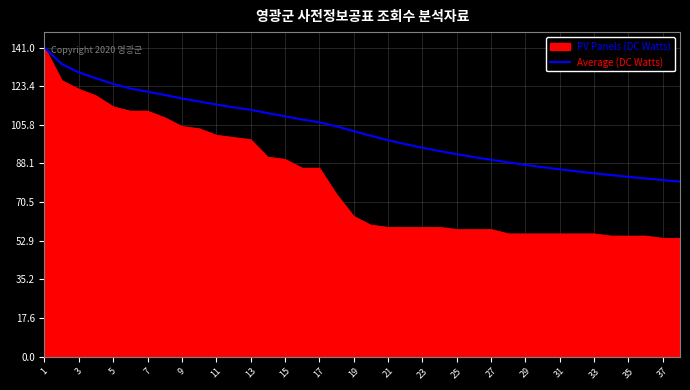

What is the minimum value for PV Panels (DC Watts)?

54.0